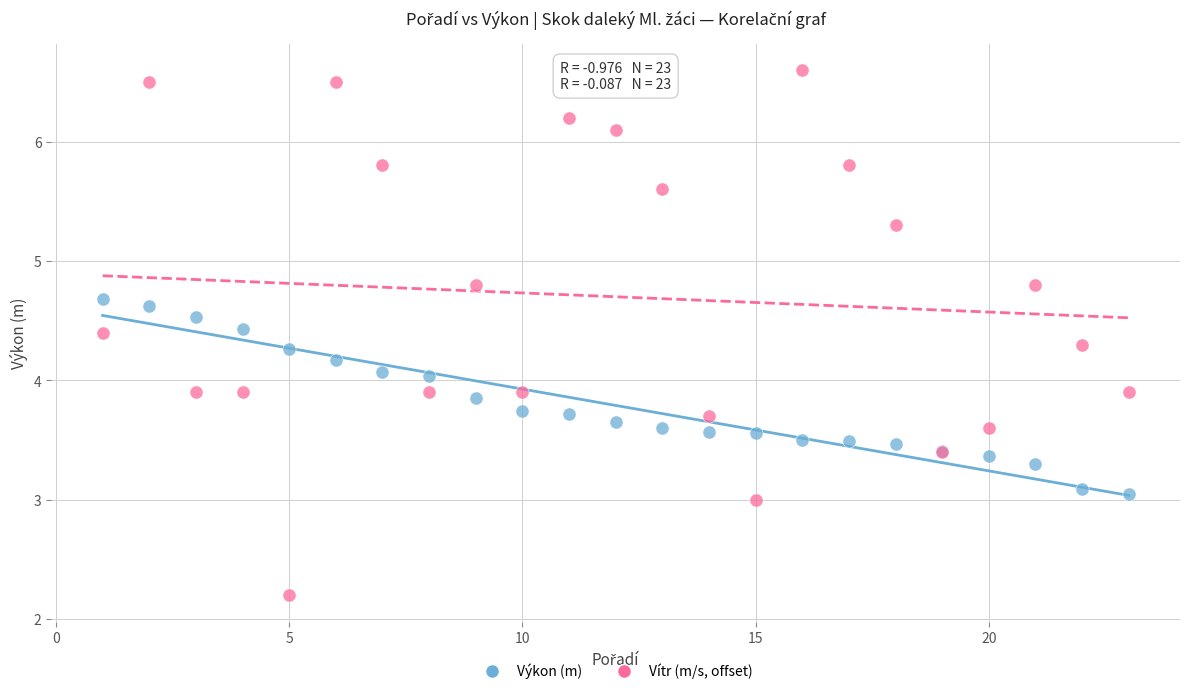

Which series reaches the minimum Y coordinate?

Vítr (m/s, offset)